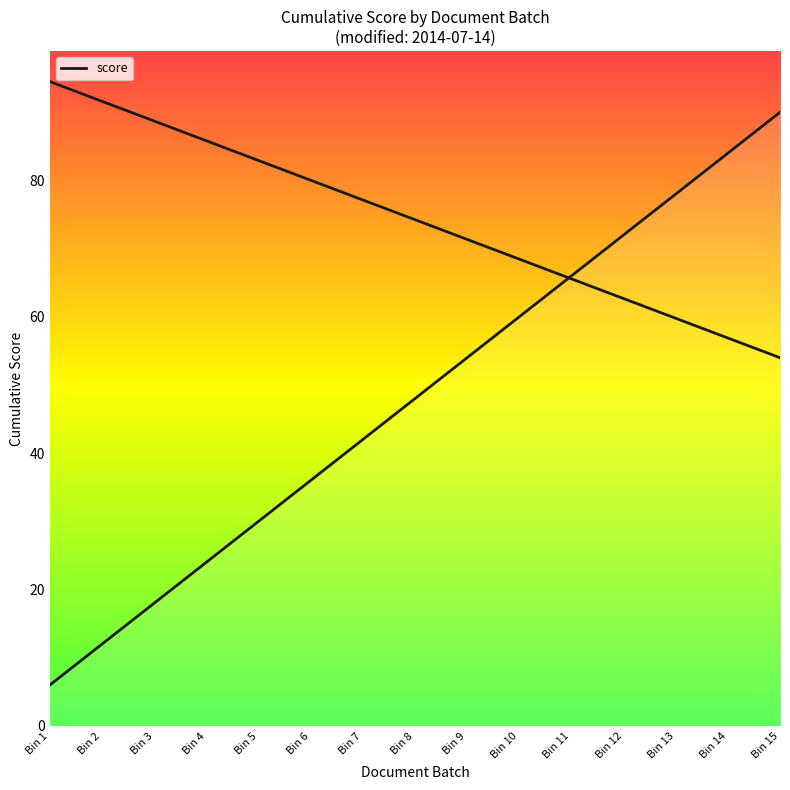

Approximately how many times larger is the value at Bin 14 compared to Bin 1?

14.0